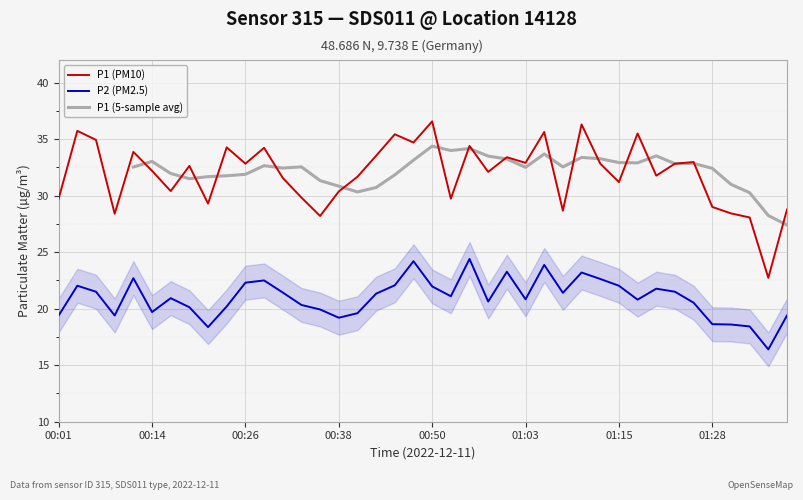

True or false: P1 (PM10) and P2 (PM2.5) cross at least once.

False